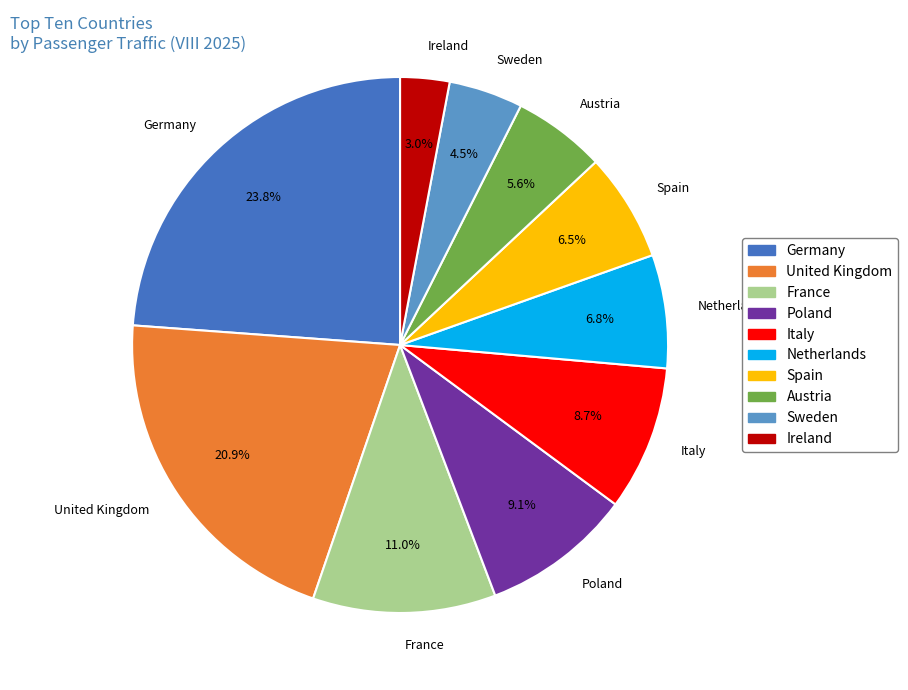

Which slice is the smallest?

Ireland